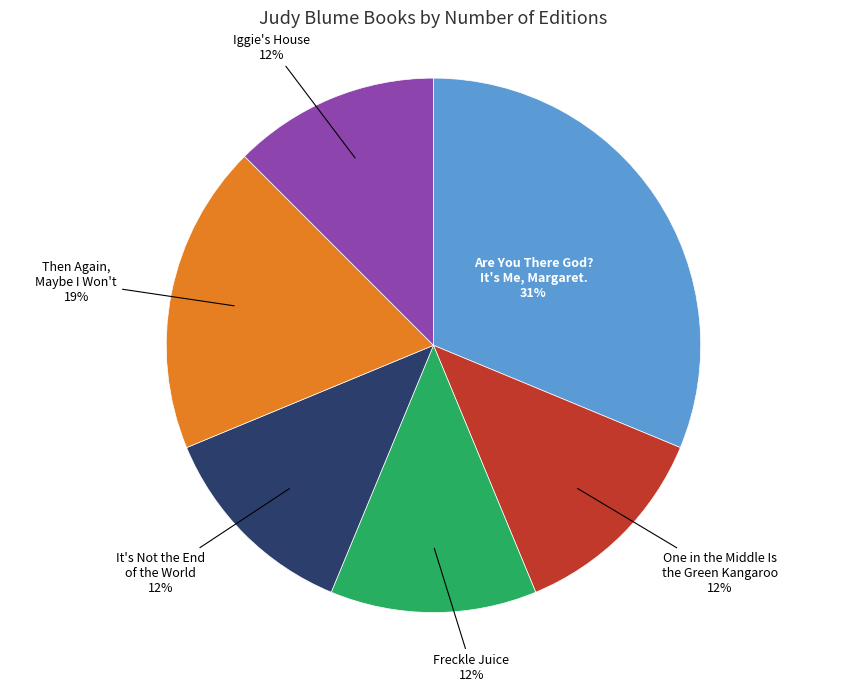

What is the largest slice in the pie chart?

Are You There God? It's Me, Margaret.